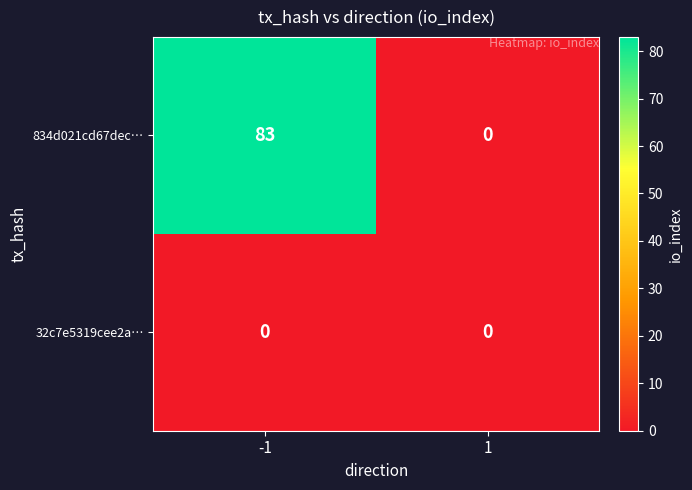

Rank the series by their maximum value, from lowest to highest.

32c7e5319cee2a…, 834d021cd67dec…